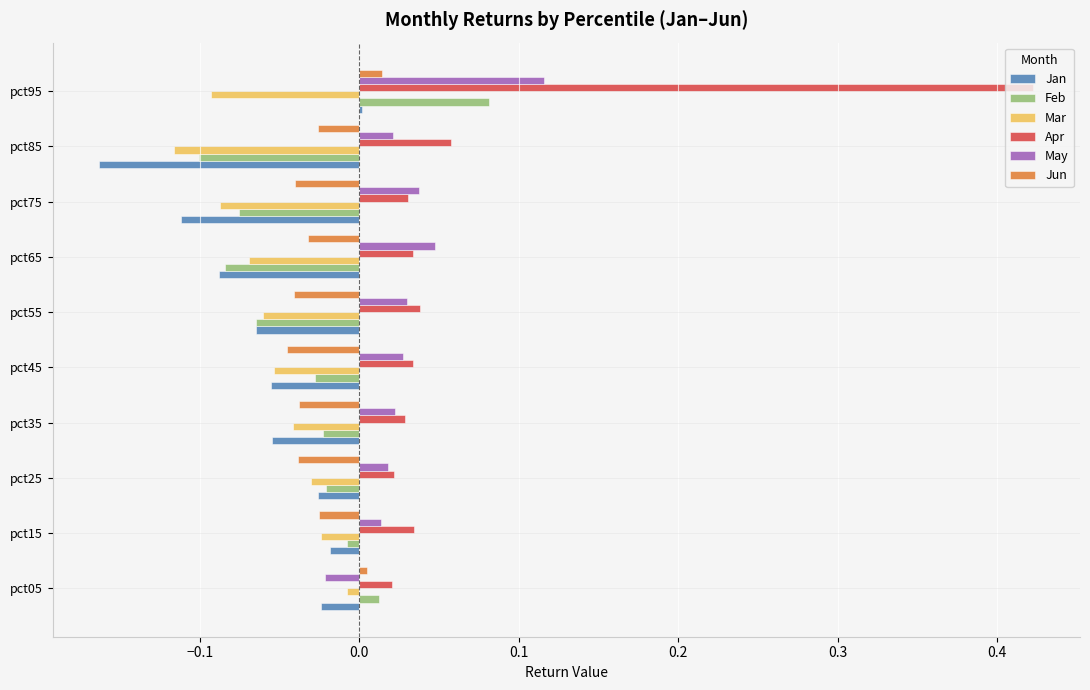

Which series has the largest range (max minus min)?

Apr